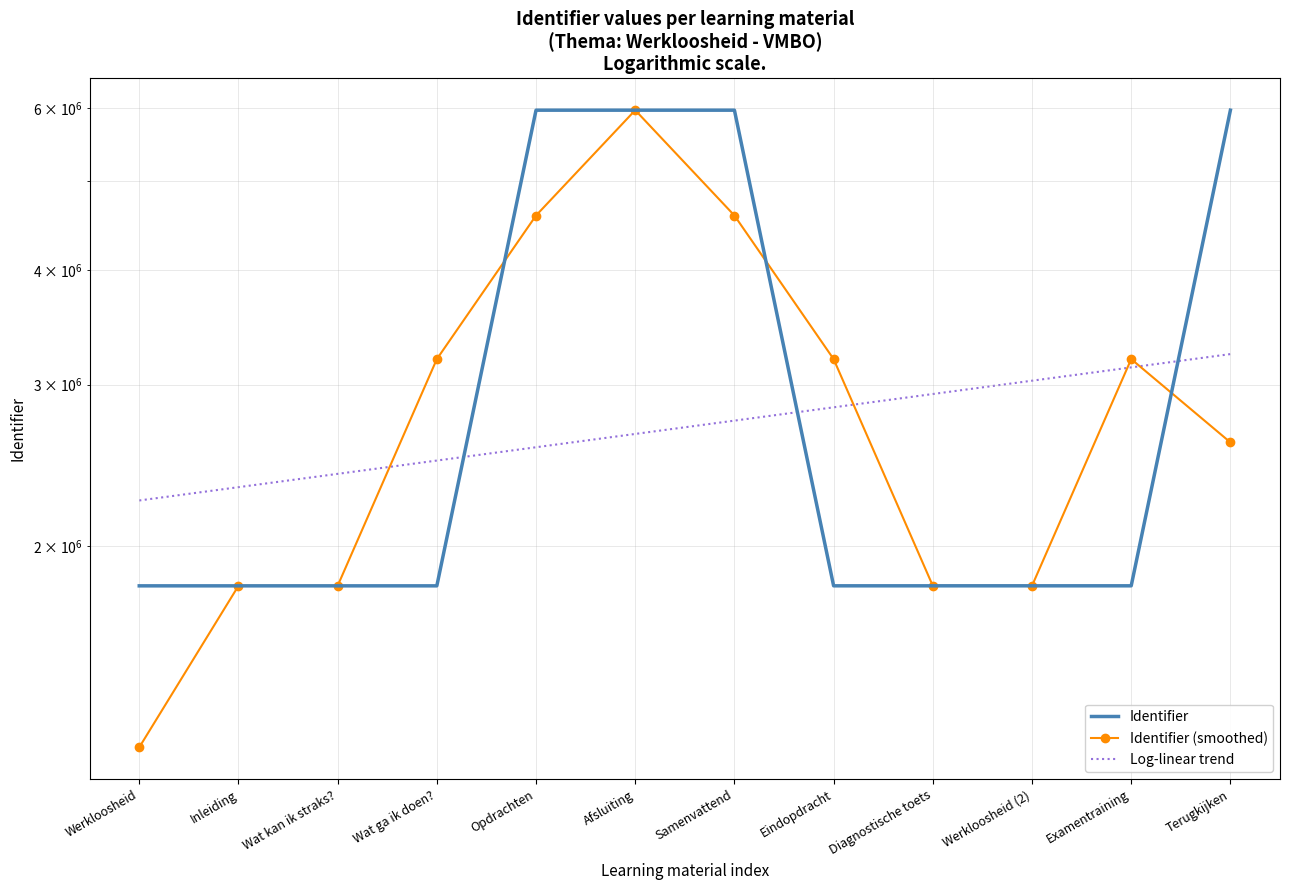

The value of Identifier at Examentraining is 2459441.6. True or false?

False